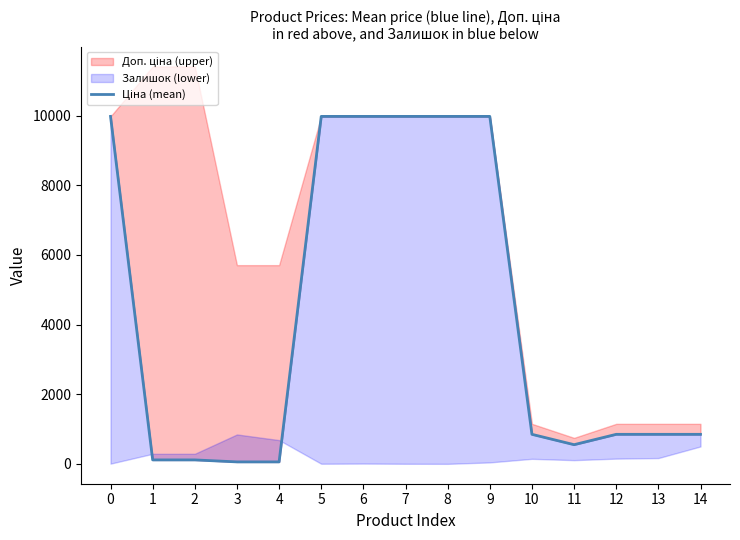

How many interior local valleys (lower than both neighbors) does the data have?

1